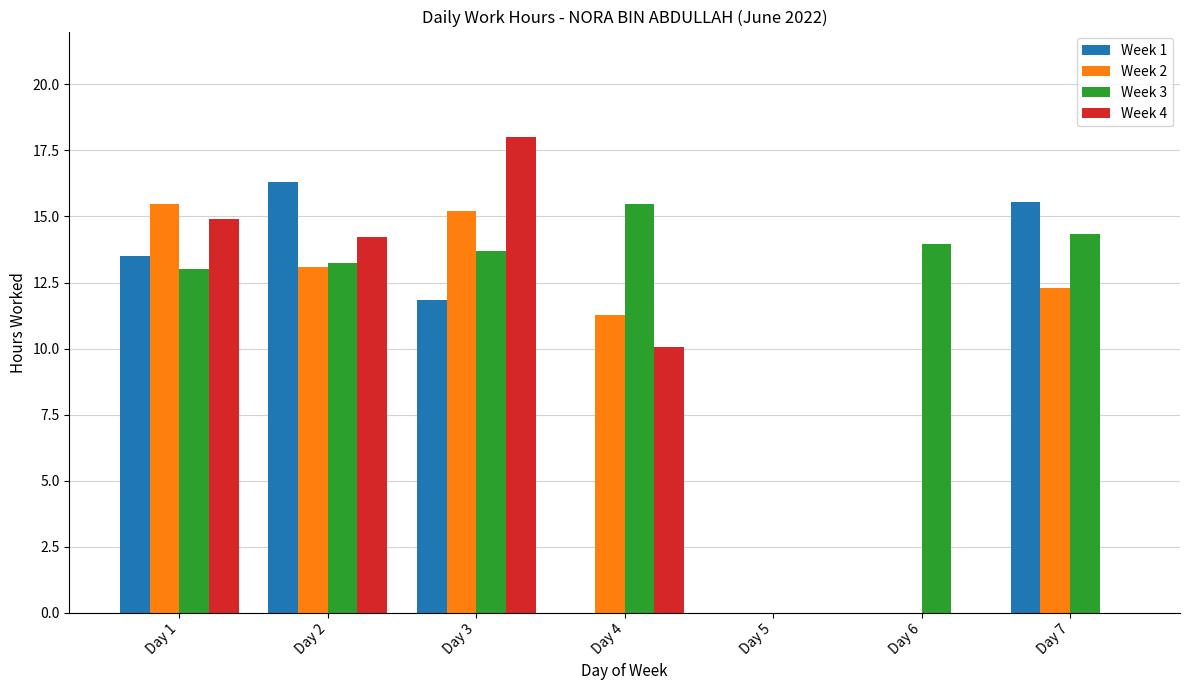

Is it true that Week 2 equals 15.5 at Day 1?

True